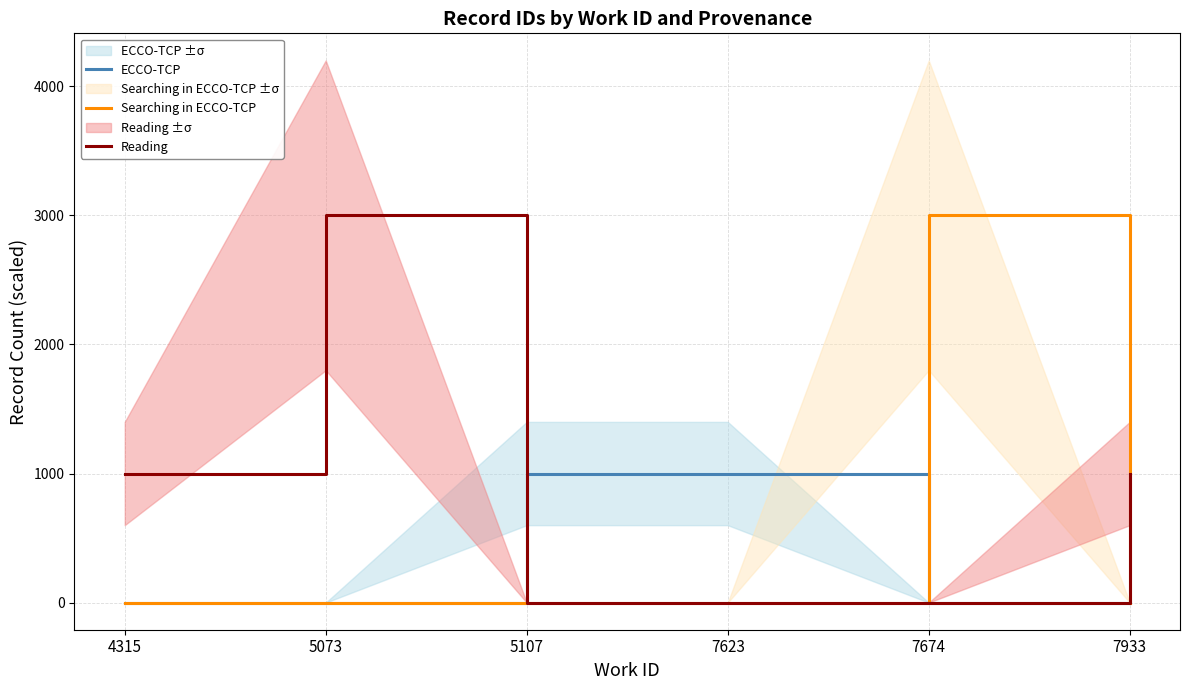

What is the spread (max minus min) of values at 7674?

3000